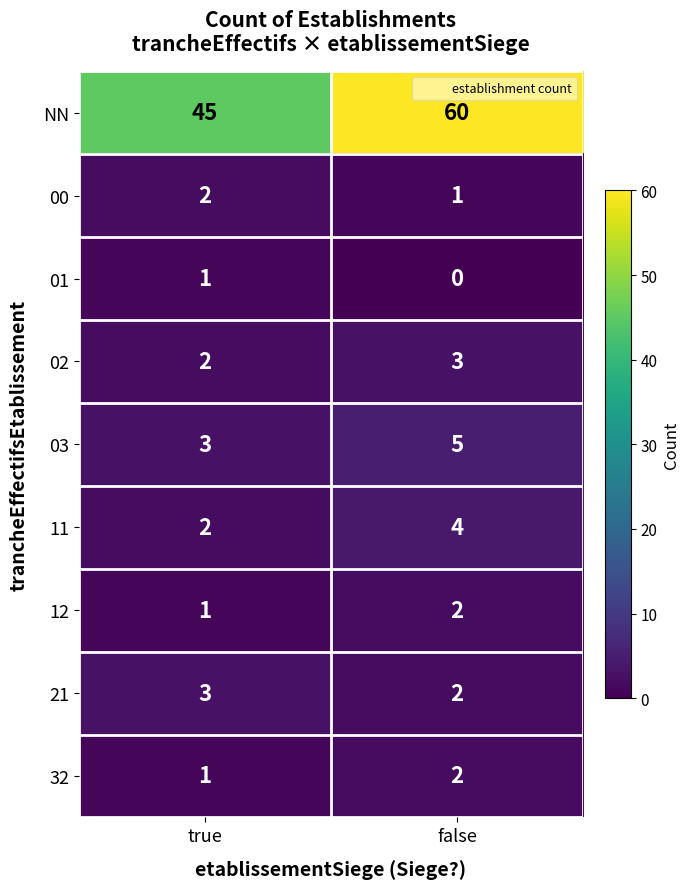

True or false: 01 has a value of 1 at true.

True